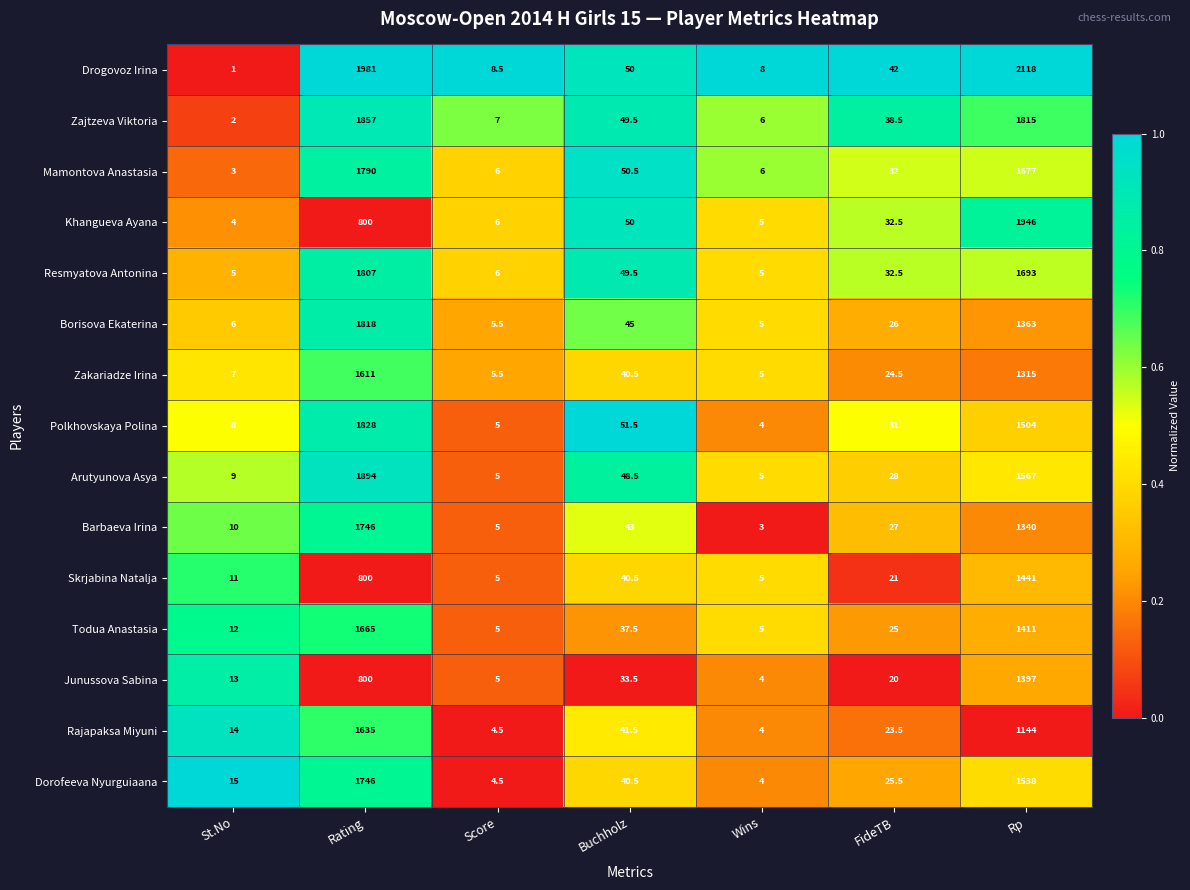

How many distinct data groups are displayed?

15